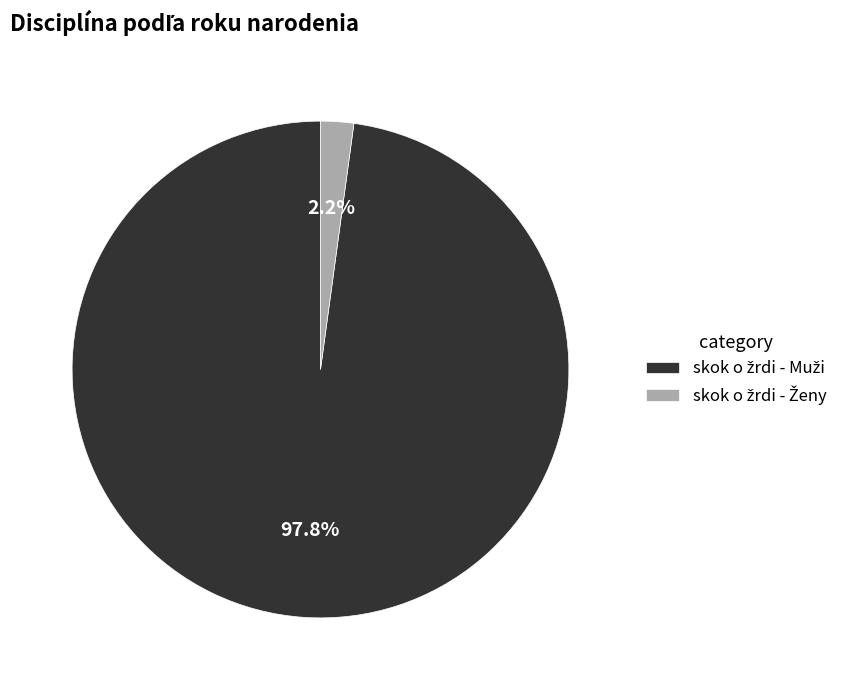

Is there any slice that represents more than half of the pie?

Yes